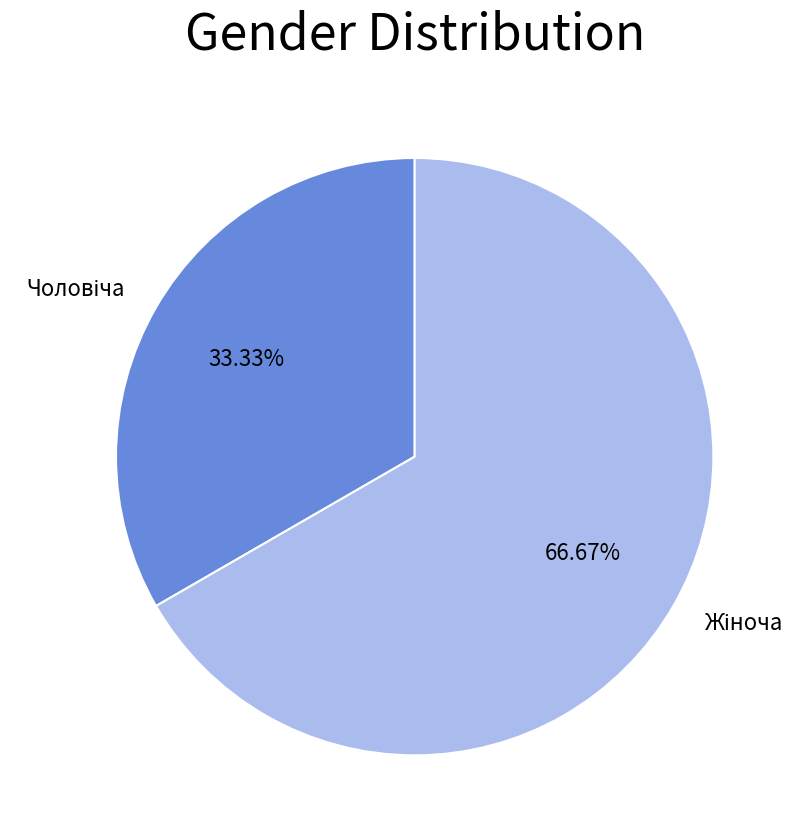

Is there any slice that represents more than half of the pie?

Yes